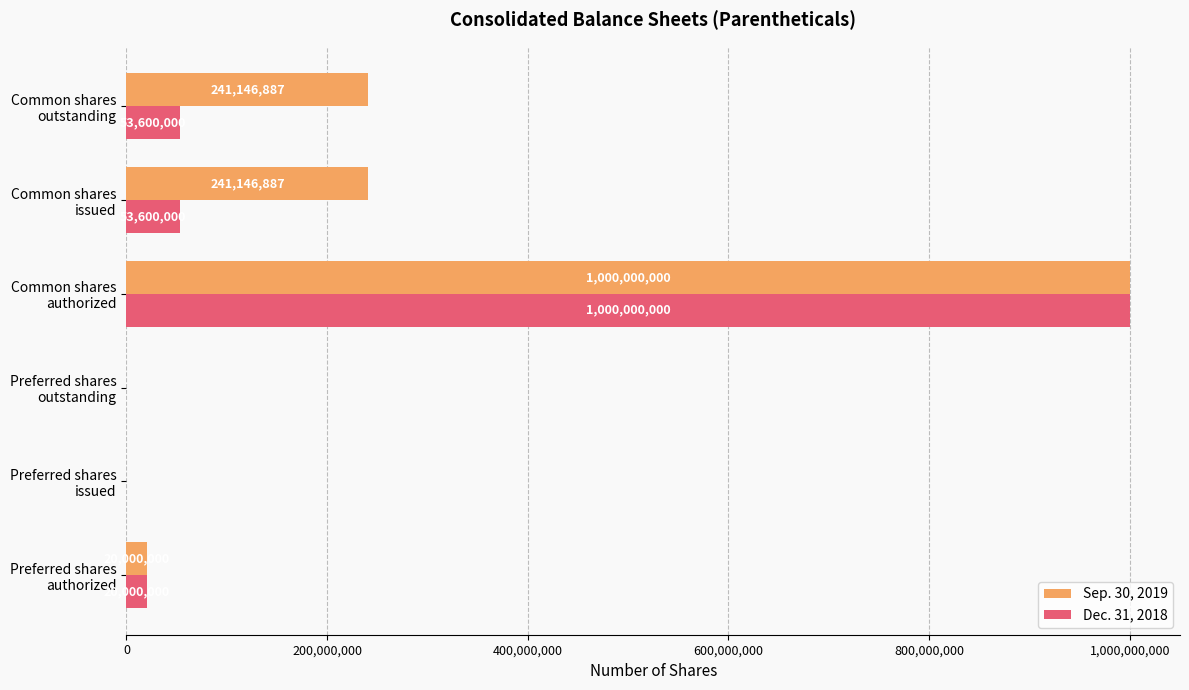

What is the average value of the Dec. 31, 2018 series?

187866667